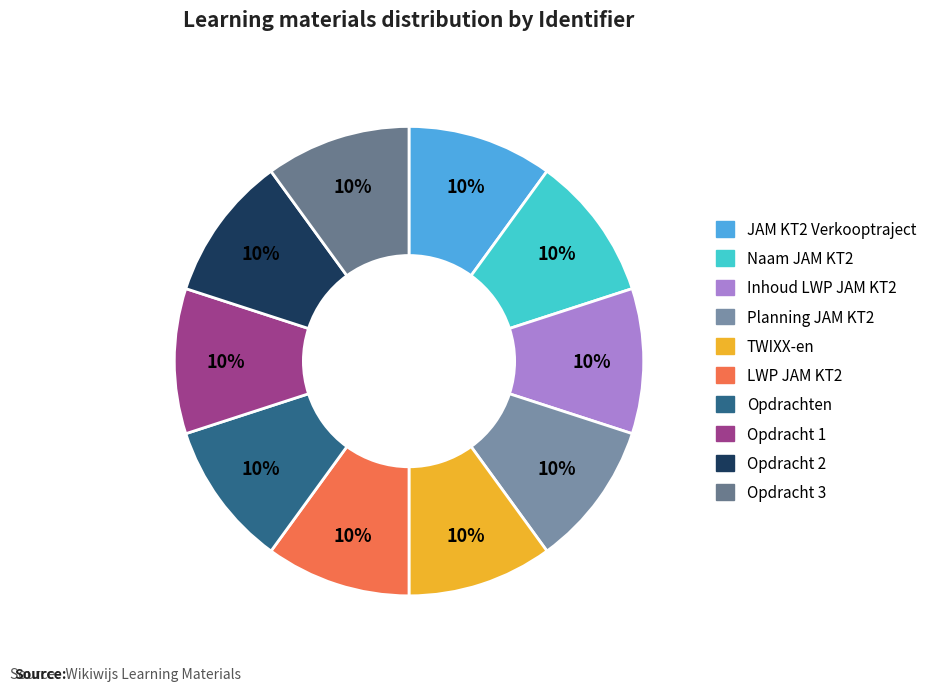

Is there a majority slice in this chart?

No